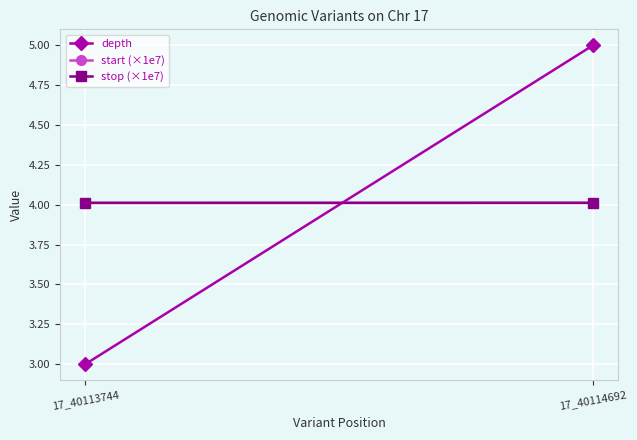

The value of start (×1e7) at 17_40114692 is 4.0. True or false?

True